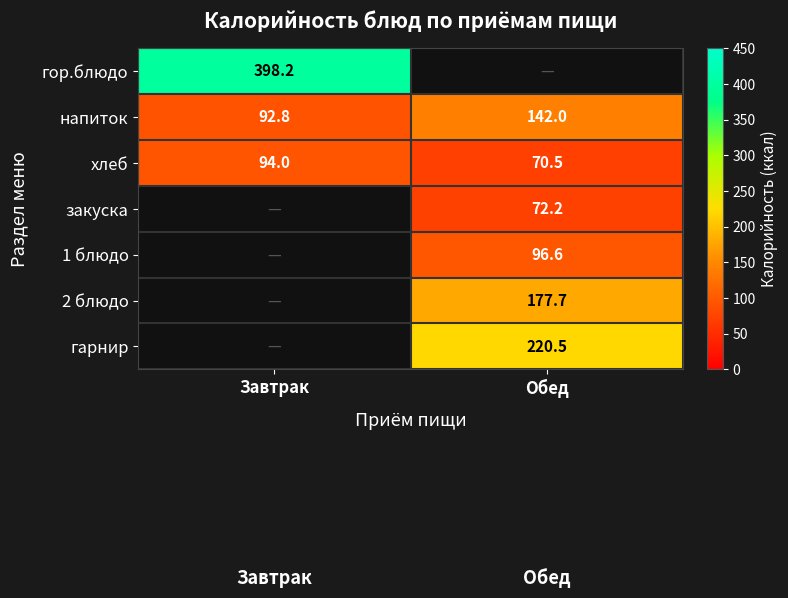

At which category is the sum across all series the highest?

Обед